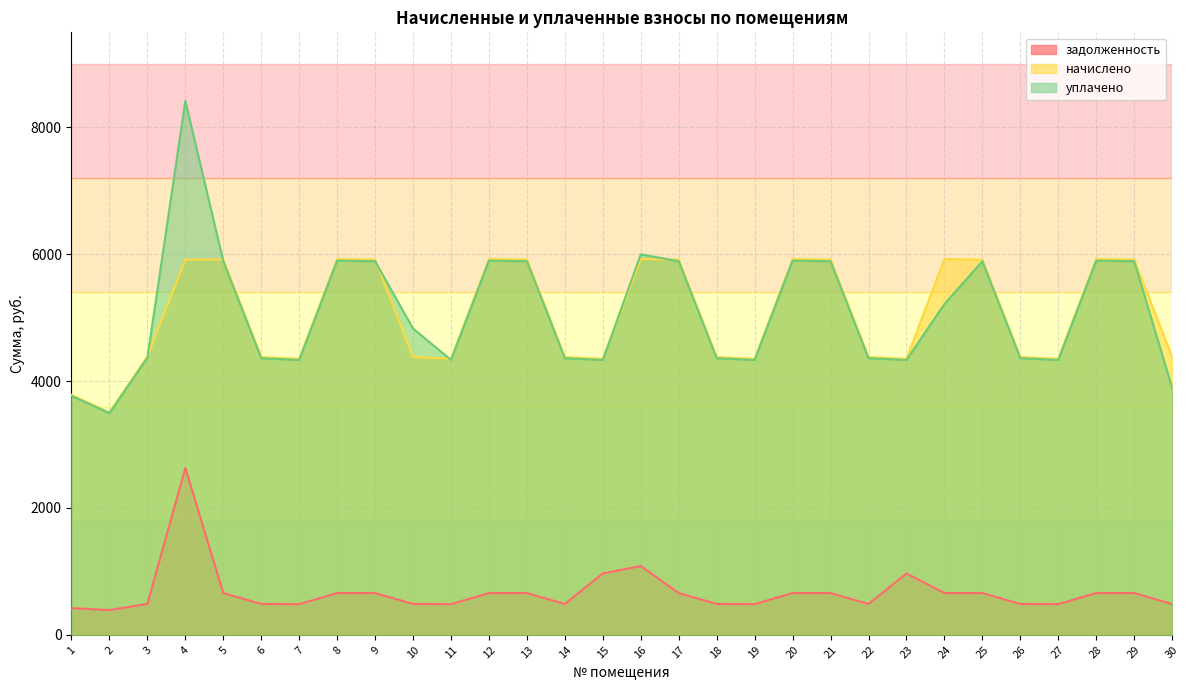

What is the value of the задолженность point at the 5th from the left?

657.3